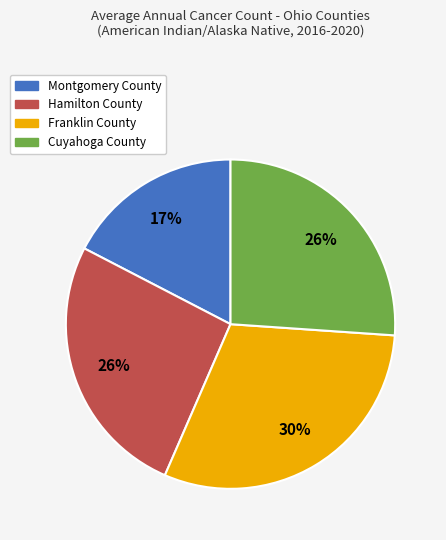

How many segments does this pie chart have?

4